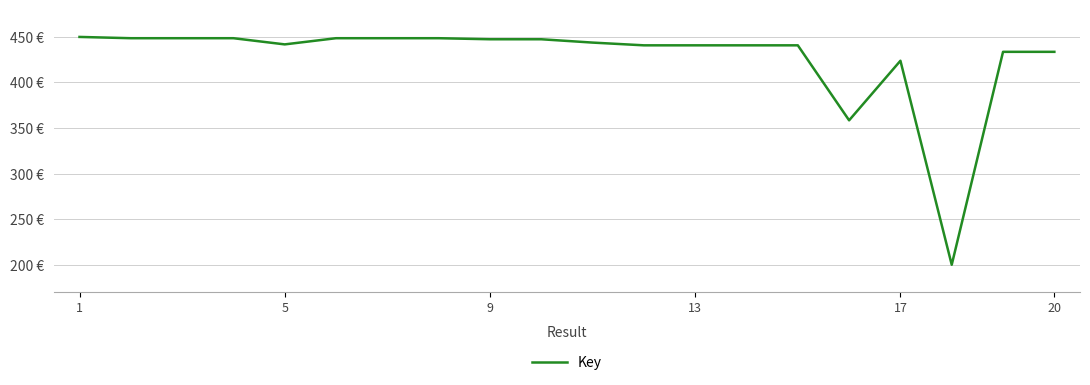

What is the average value?

426.7